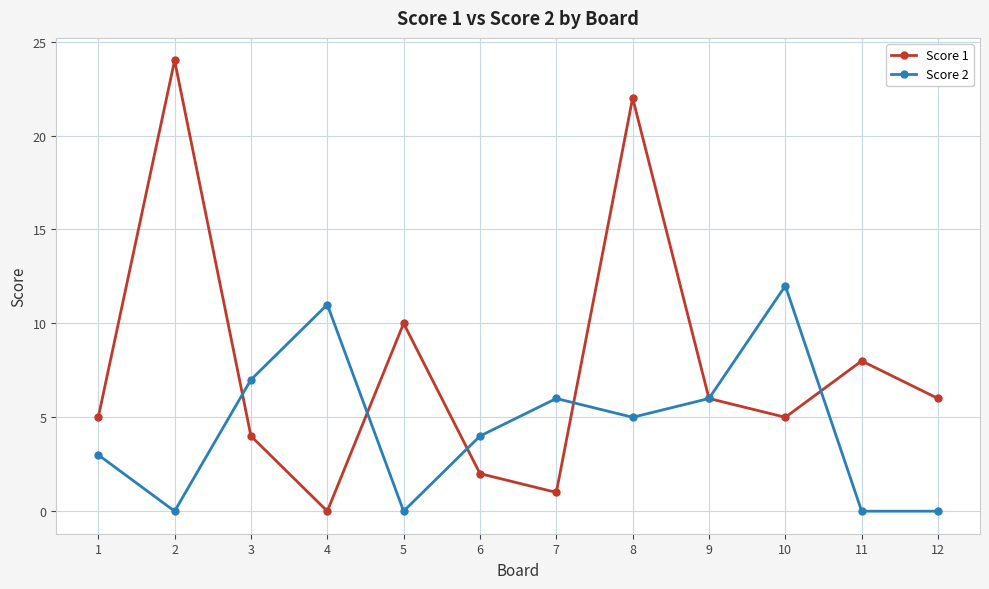

Where do Score 1 and Score 2 first cross each other?

2 and 3